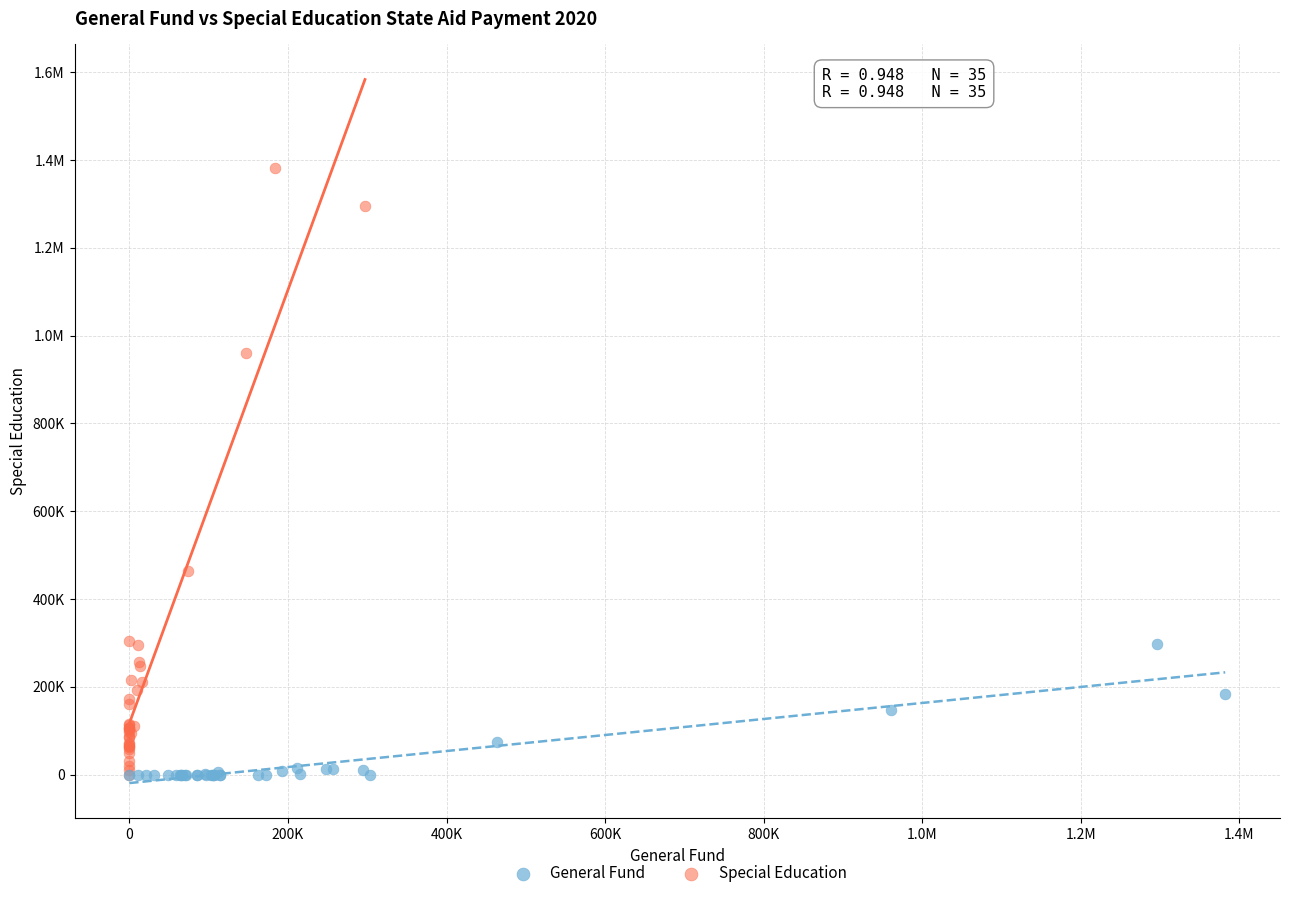

What are all the series names shown in the legend?

General Fund, Special Education